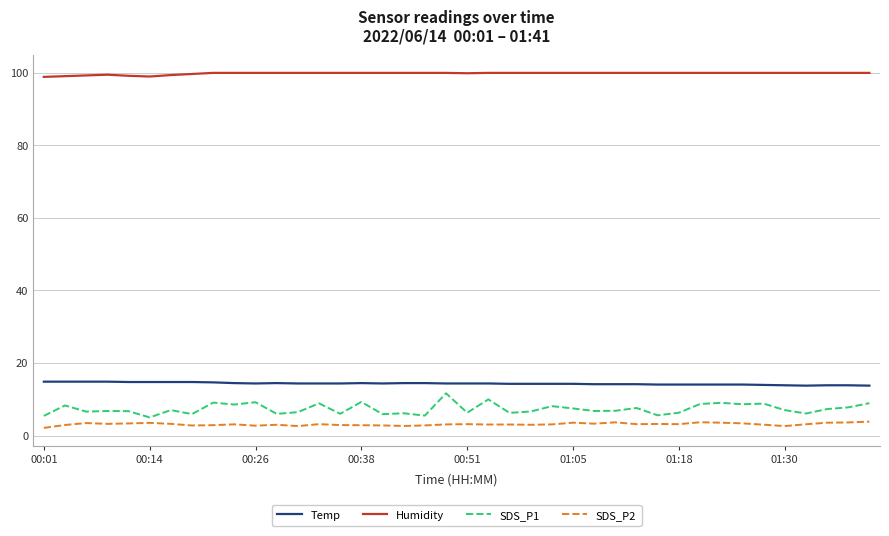

True or false: Humidity and Temp intersect in this chart.

False